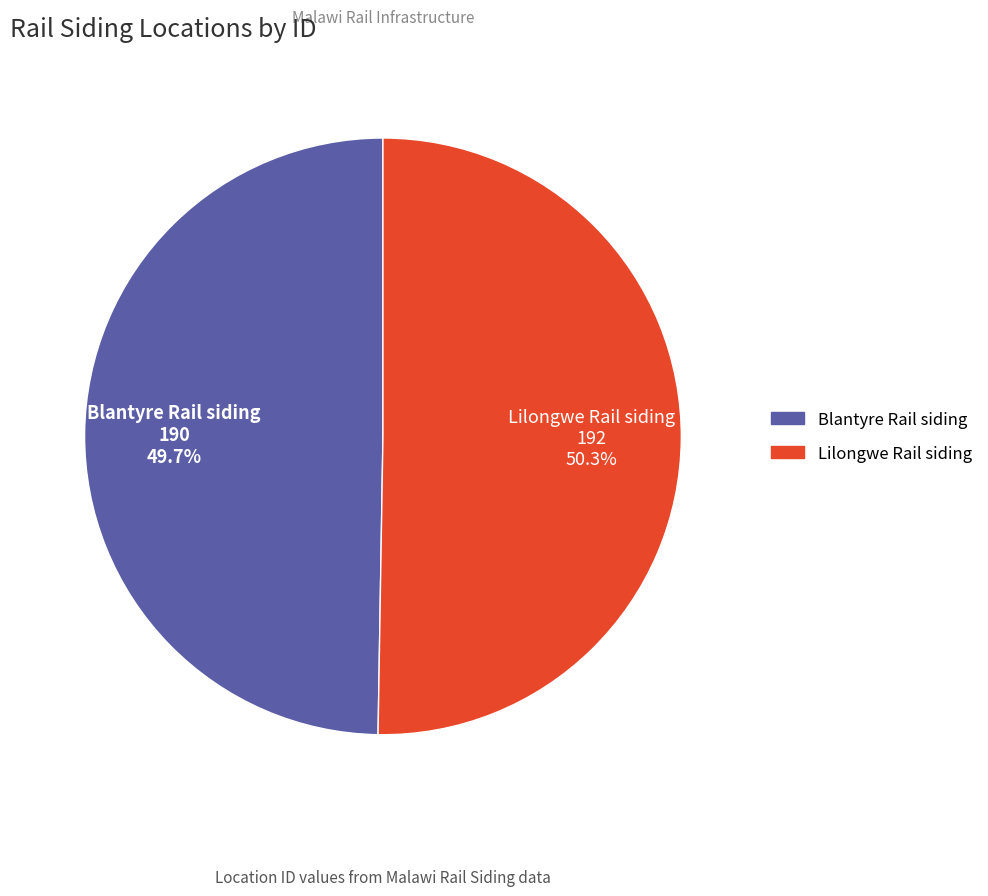

True or false: Lilongwe Rail siding accounts for 50% of the total.

True